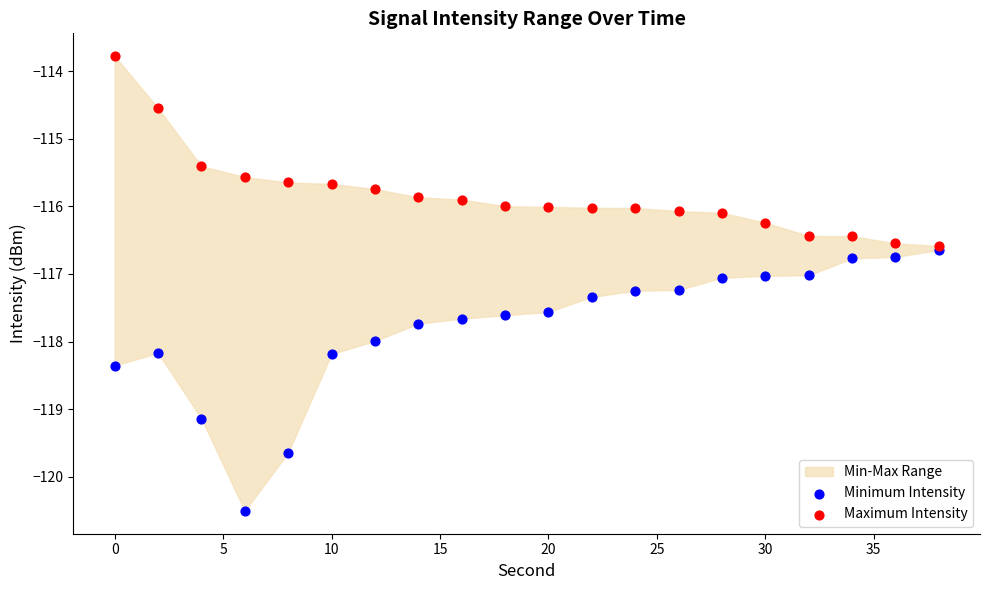

Which series reaches the maximum Y coordinate?

Maximum Intensity